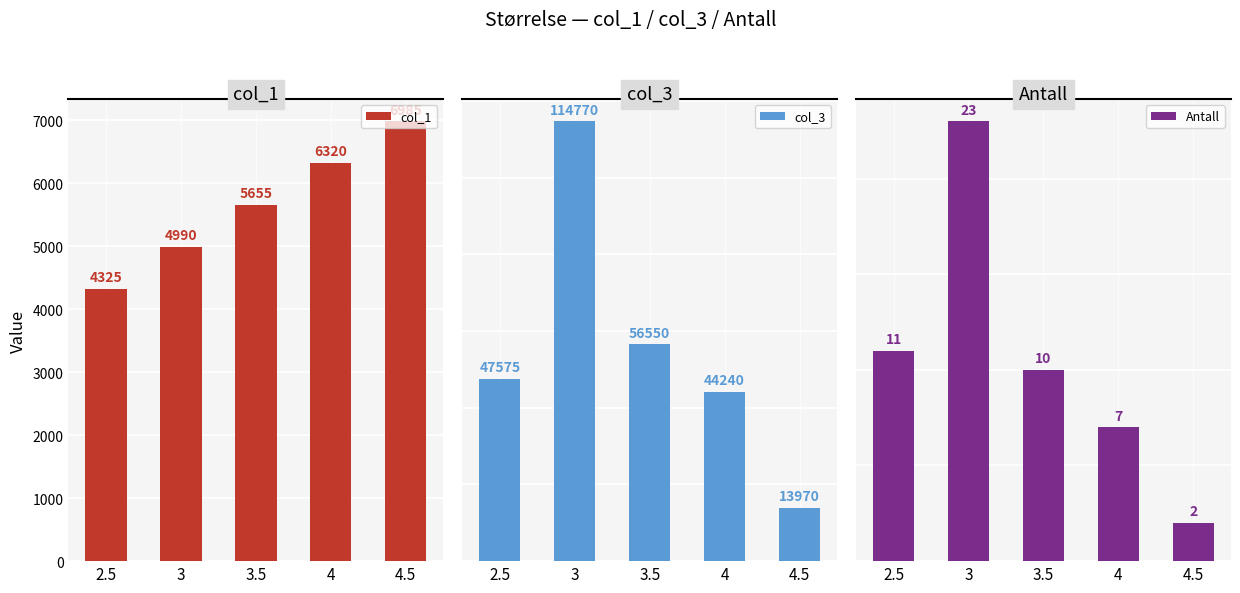

Is the value of Antall at 3.5 greater than the value of col_1 at 3.5?

No